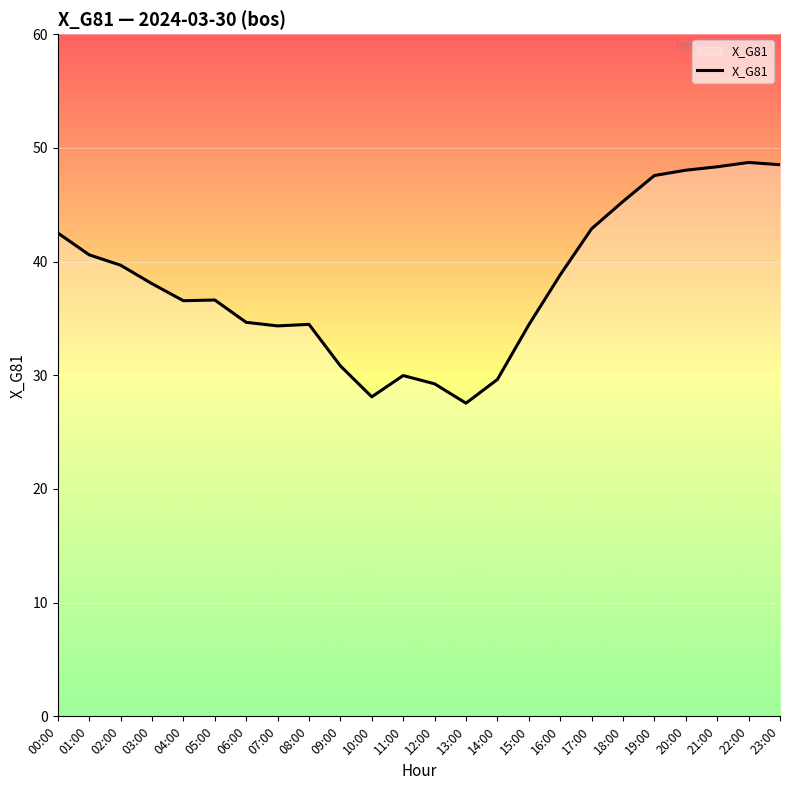

Does the chart display data point markers on the line(s)?

No